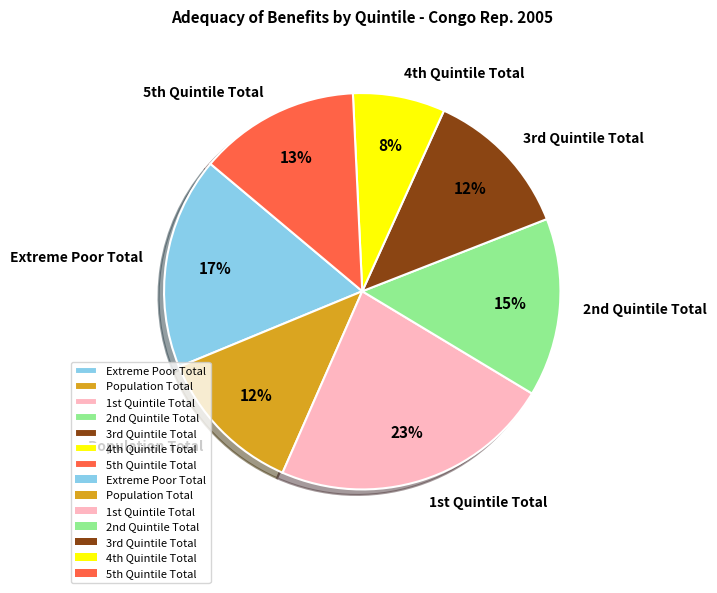

To the nearest percent, what is the difference between the largest and smallest slice percentages?

15%